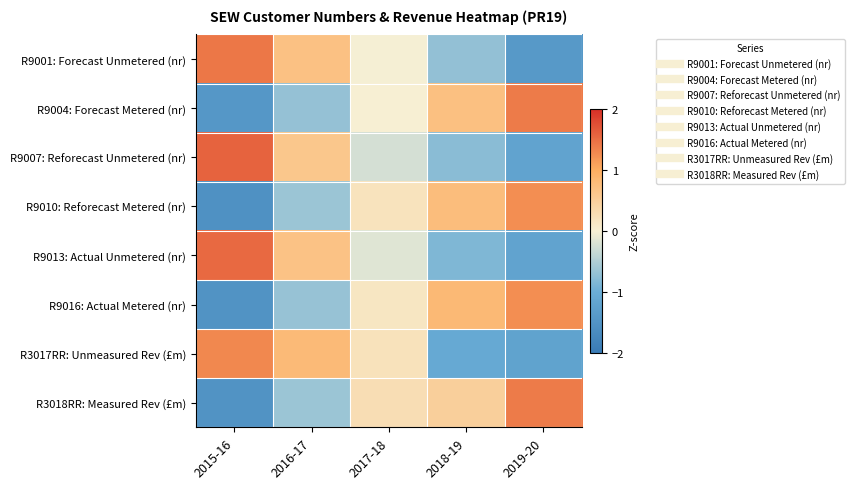

Reading left to right, what are all the values shown in this chart?

R9001: Forecast Unmetered (nr): 2015-16=1.4	2016-17=0.7	2017-18=-0.0	2018-19=-0.7	2019-20=-1.4
R9004: Forecast Metered (nr): 2015-16=-1.4	2016-17=-0.7	2017-18=0.0	2018-19=0.7	2019-20=1.4
R9007: Reforecast Unmetered (nr): 2015-16=1.6	2016-17=0.6	2017-18=-0.2	2018-19=-0.8	2019-20=-1.2
R9010: Reforecast Metered (nr): 2015-16=-1.6	2016-17=-0.6	2017-18=0.2	2018-19=0.8	2019-20=1.2
R9013: Actual Unmetered (nr): 2015-16=1.5	2016-17=0.7	2017-18=-0.2	2018-19=-0.9	2019-20=-1.2
R9016: Actual Metered (nr): 2015-16=-1.5	2016-17=-0.7	2017-18=0.1	2018-19=0.8	2019-20=1.2
R3017RR: Unmeasured Rev (£m): 2015-16=1.3	2016-17=0.8	2017-18=0.2	2018-19=-1.1	2019-20=-1.2
R3018RR: Measured Rev (£m): 2015-16=-1.5	2016-17=-0.7	2017-18=0.3	2018-19=0.5	2019-20=1.4